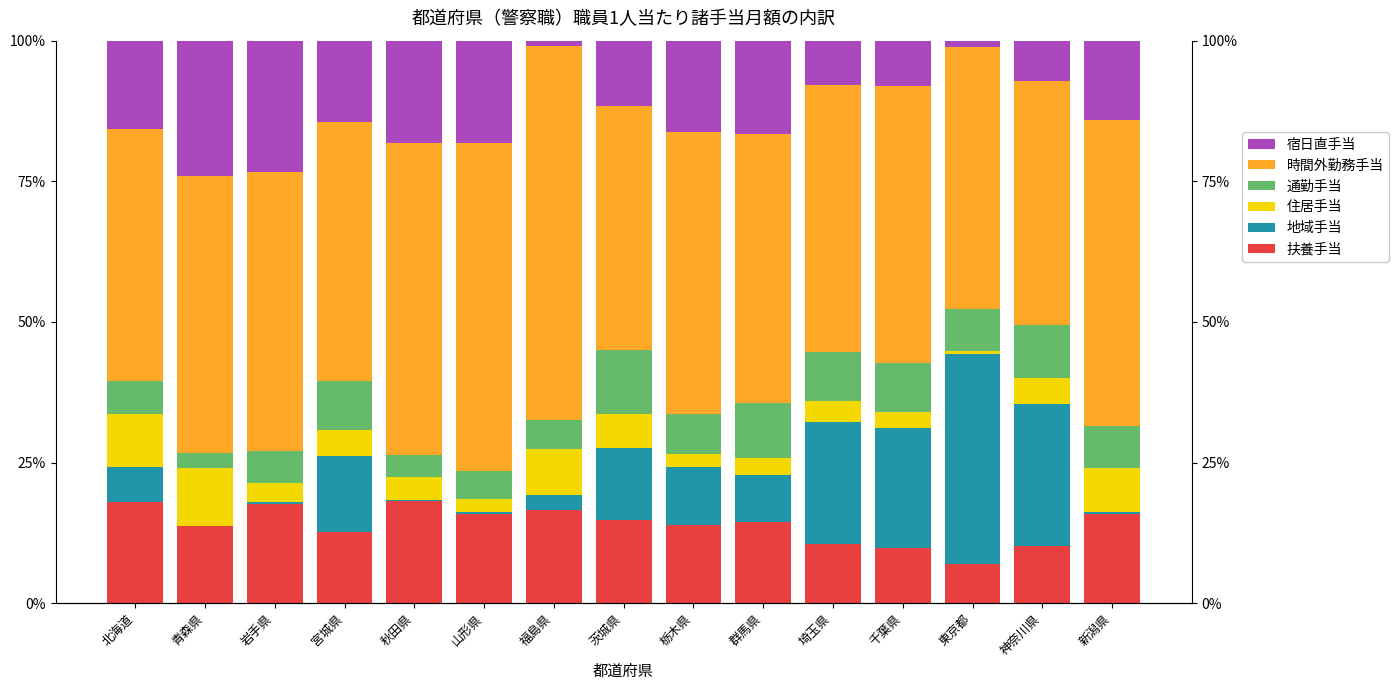

At which label does 地域手当 first exceed 8?

宮城県